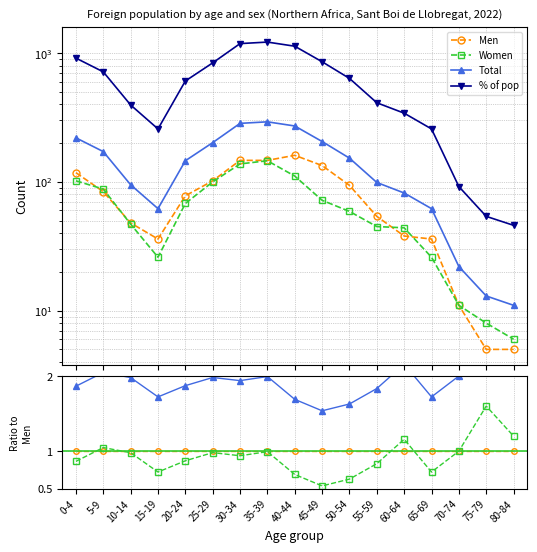

What is the smallest value displayed?

0.5